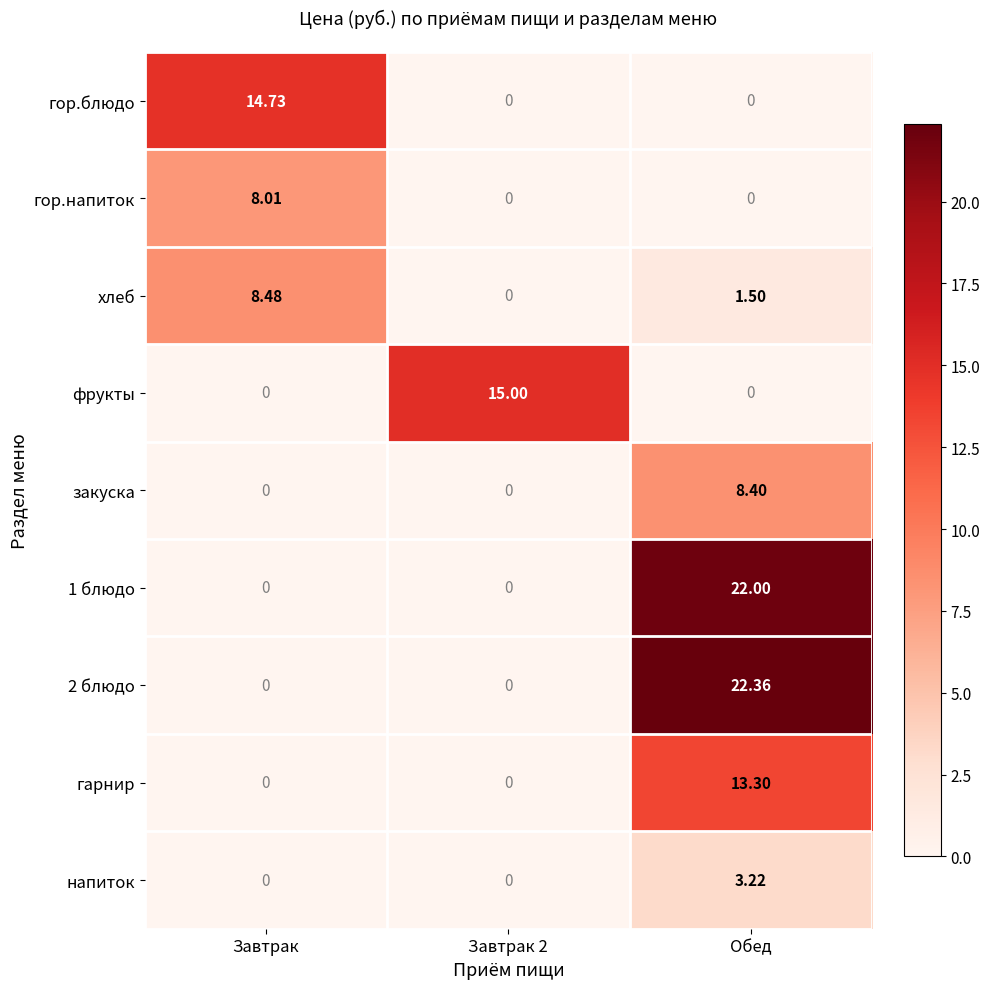

How many distinct data groups are displayed?

9